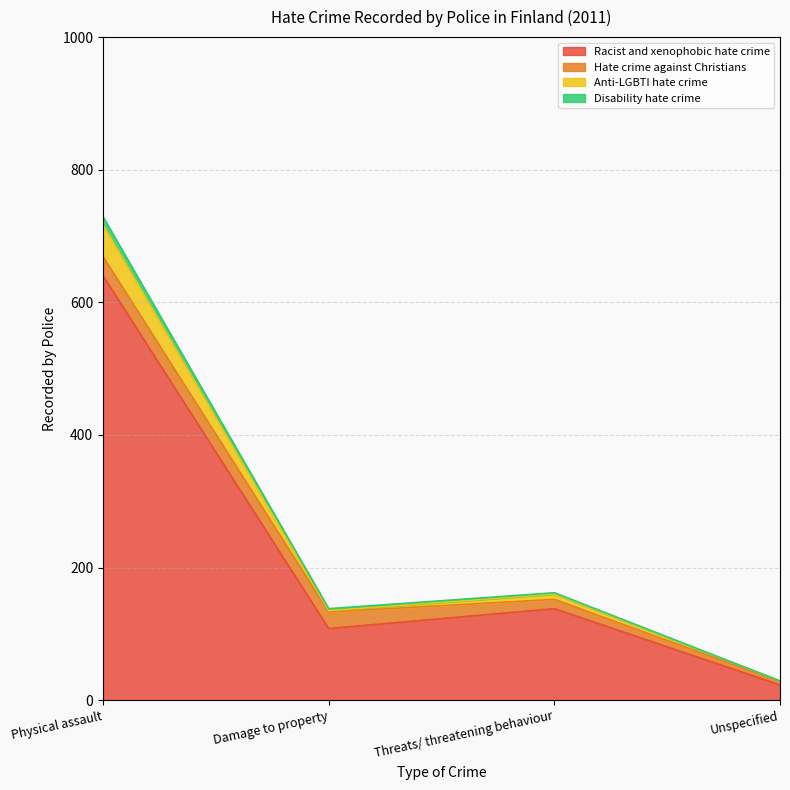

The Racist and xenophobic hate crime series shows 138 at Threats/ threatening behaviour. True or false?

True